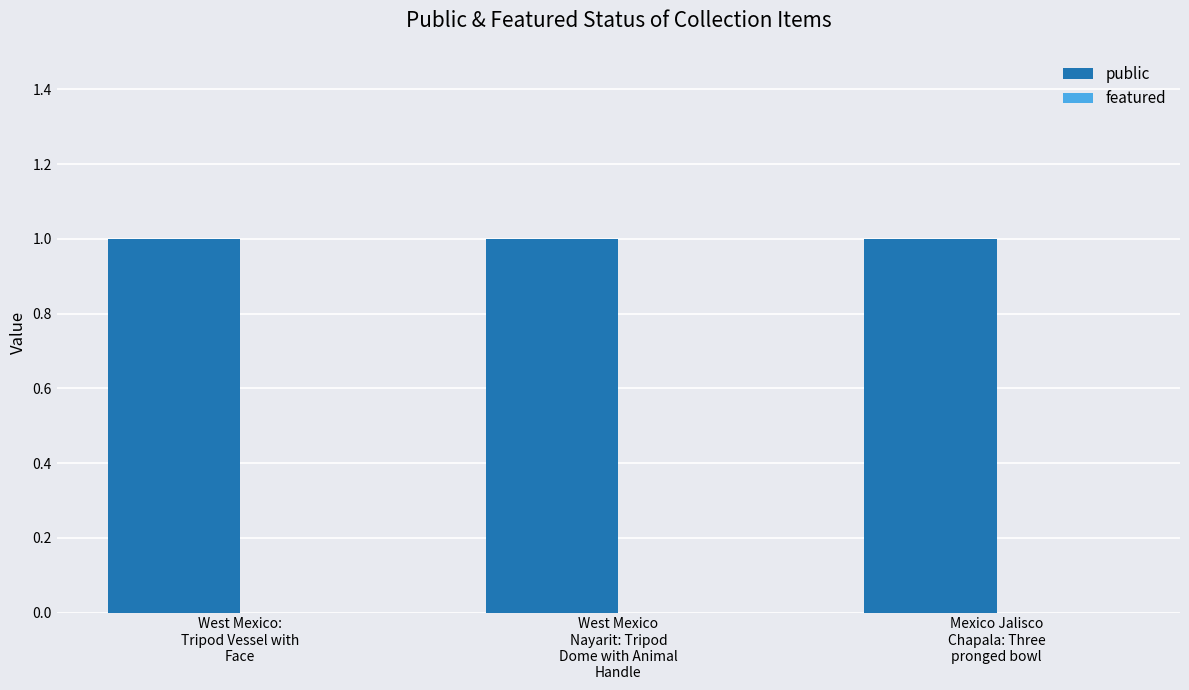

What is the minimum value for public?

1